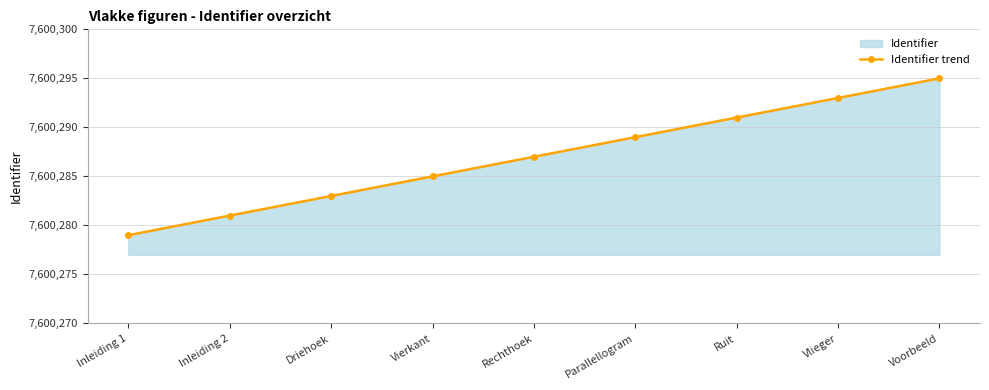

What is the difference between the second highest and second lowest values?

12